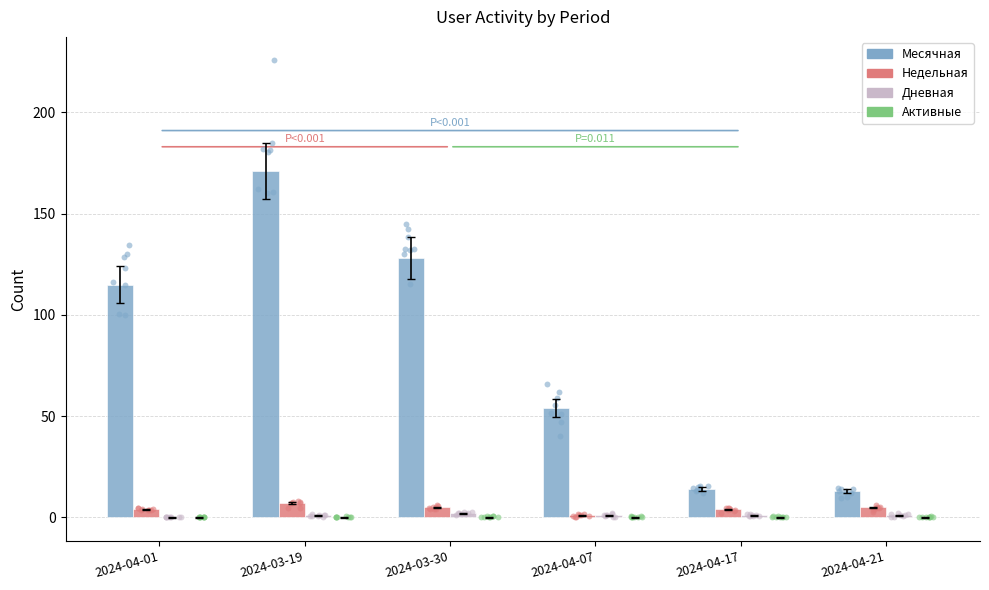

What are all the series names shown in the legend?

Месячная, Недельная, Дневная, Активные